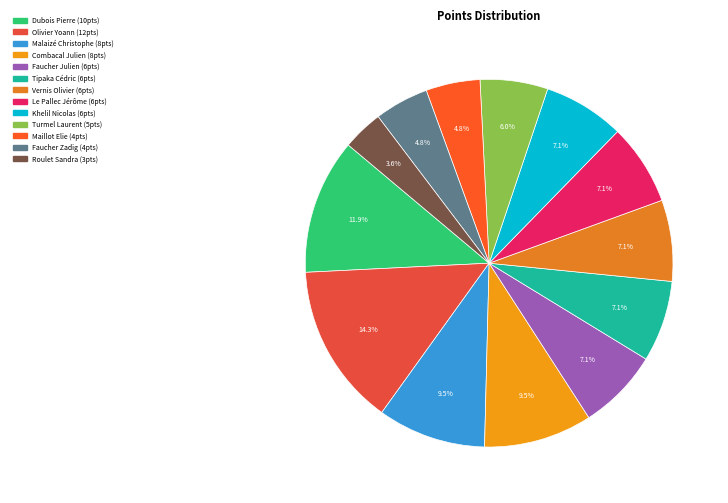

Is there any slice that represents more than half of the pie?

No